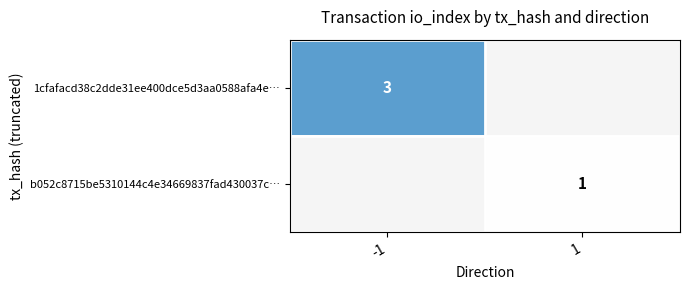

The 1cfafacd38c2dde31ee400dce5d3aa0588afa4e… series shows 3 at -1. True or false?

True